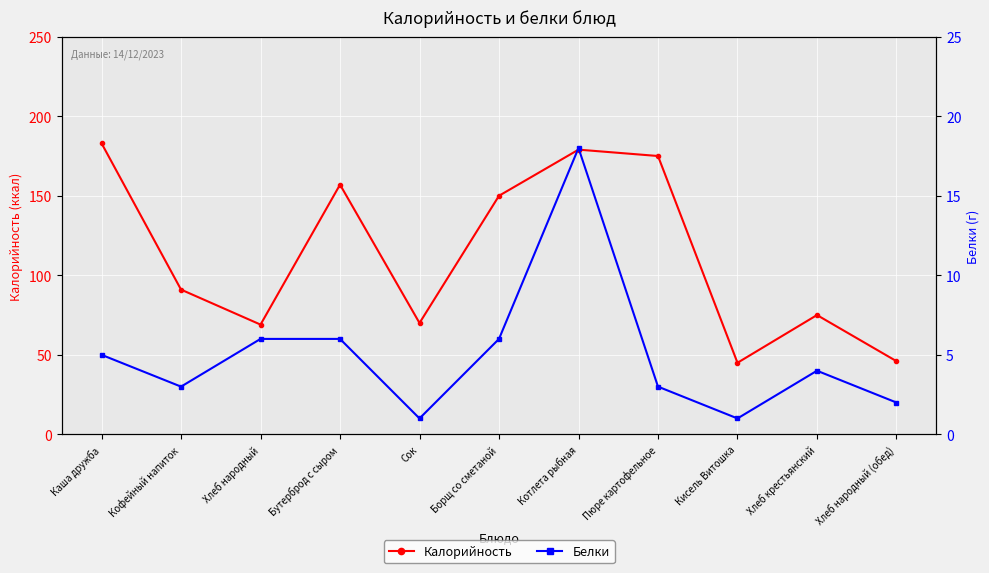

At which category does Калорийность reach its first local peak?

Бутерброд с сыром